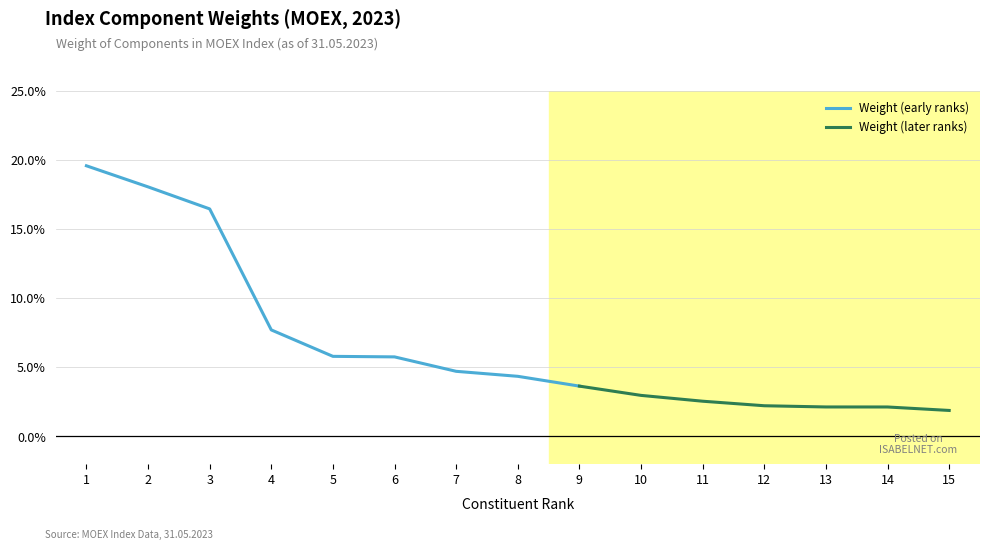

Read the value at 1.

0.2